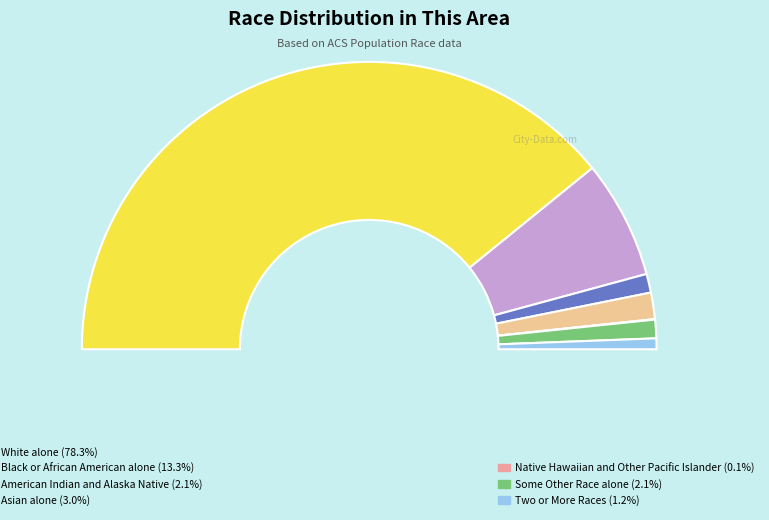

What is the total percentage of Black or African American alone and White alone?

91.6%